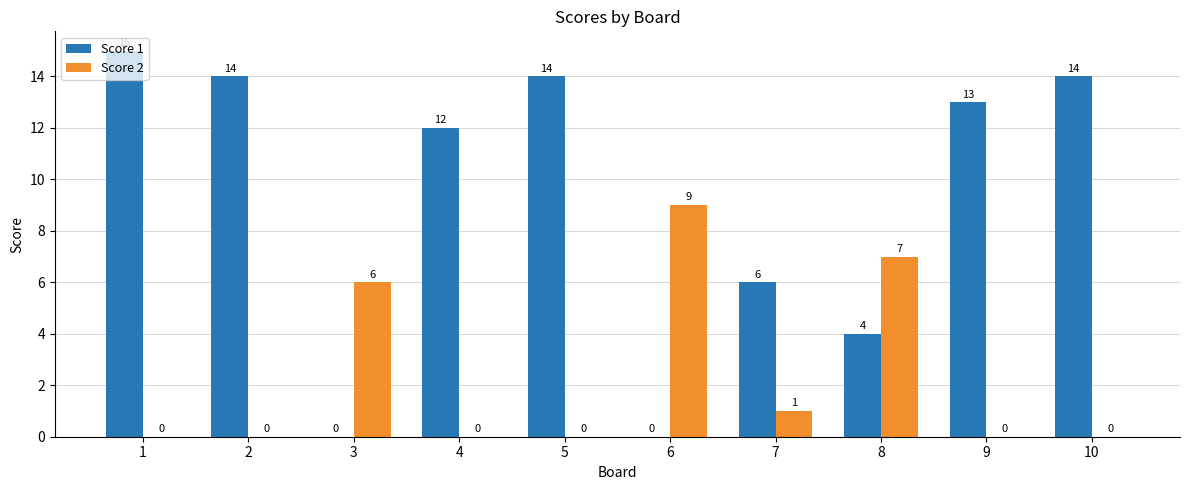

Is it true that Score 1 equals 5 at 2?

False